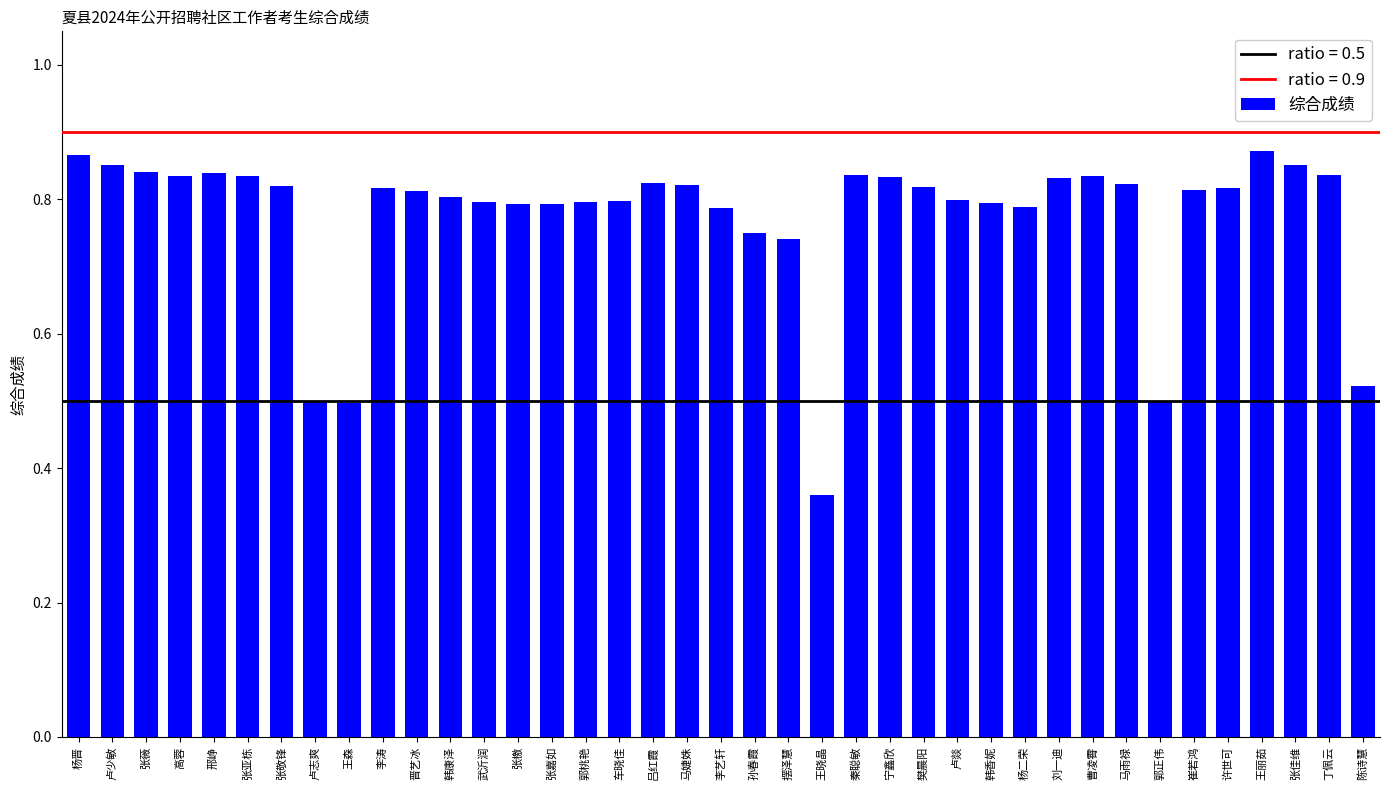

What is the sum of the values at 王森 and 许世可?

1.3